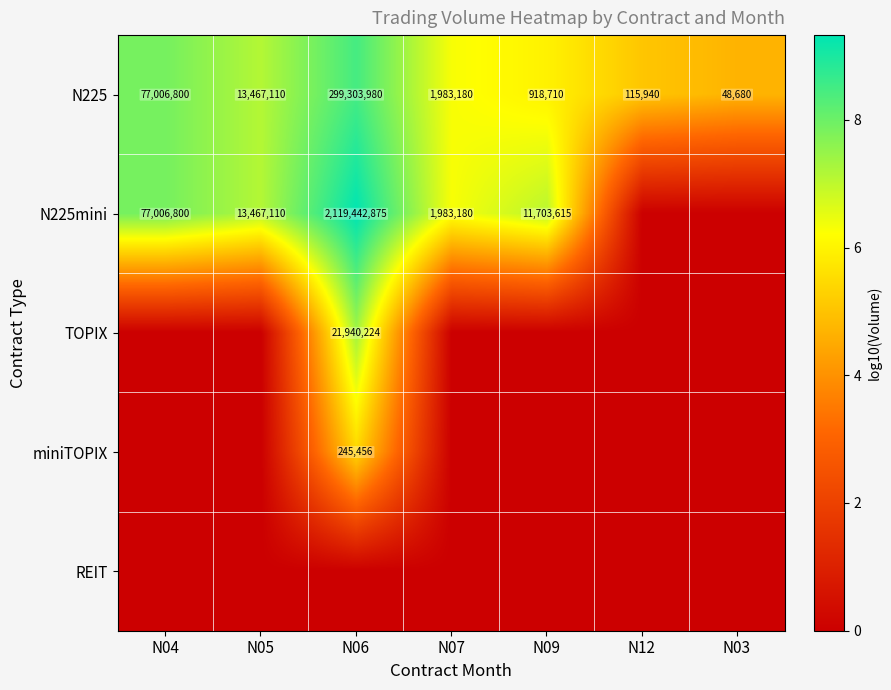

What is the lowest value of the N225 series?

48680